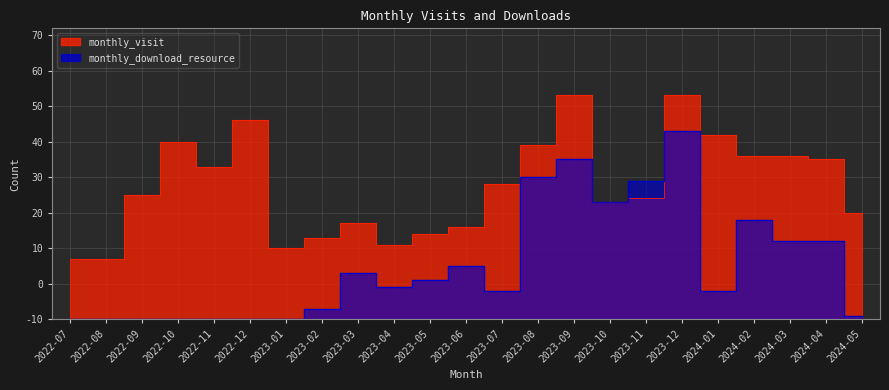

What is the average value of the monthly_download_resource series?

15